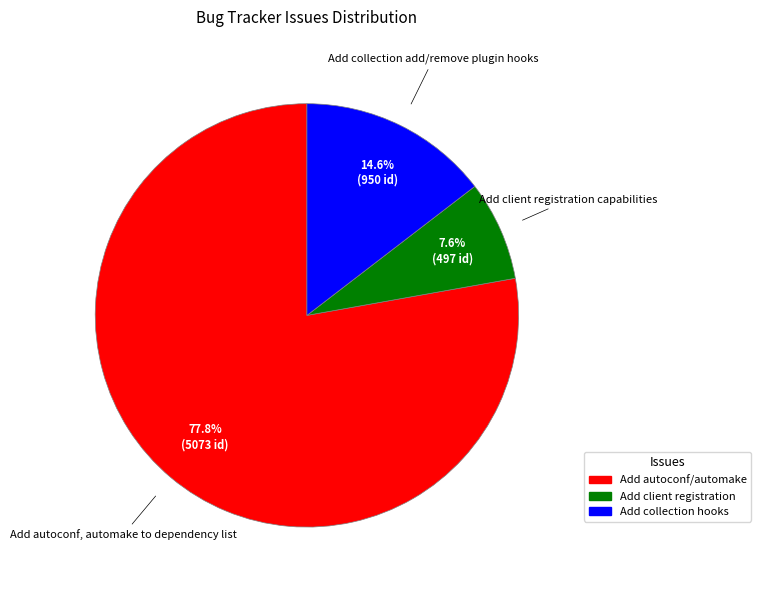

Rank the categories by value from lowest to highest.

Add client registration capabilities, Add collection add/remove plugin hooks, Add autoconf, automake to dependency list